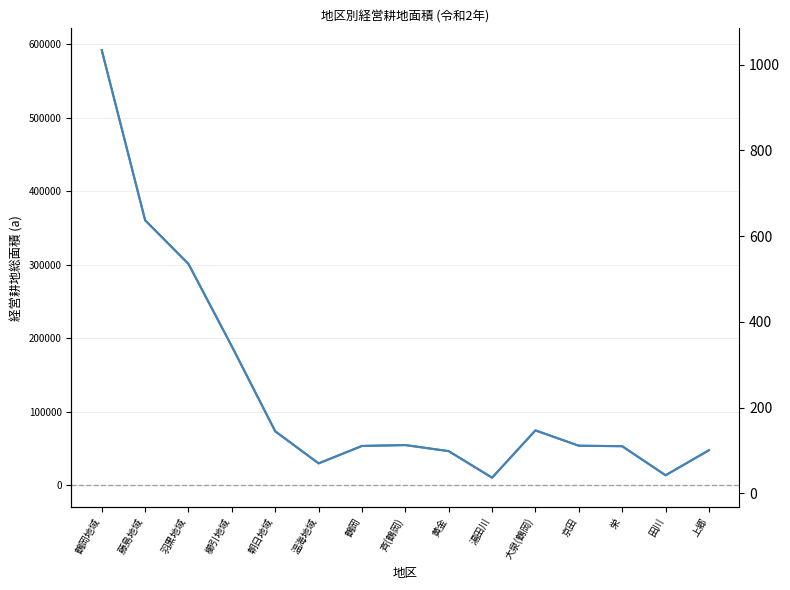

What is the label of the 8th point from the right?

斉(鶴岡)